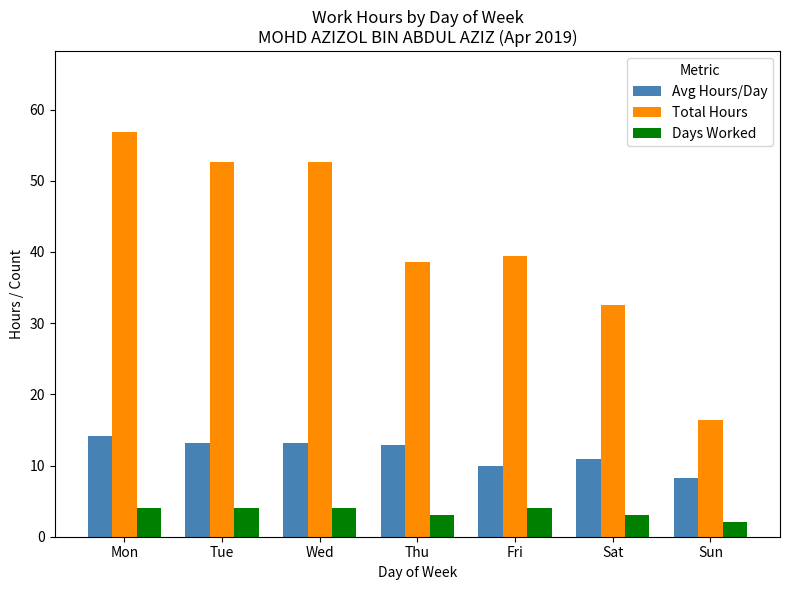

Rank the series at Sun from lowest to highest value.

Days Worked, Avg Hours/Day, Total Hours